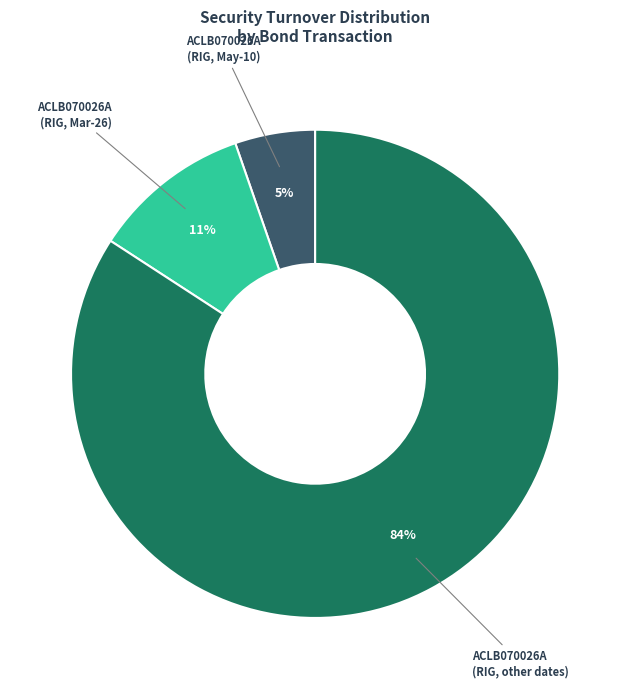

Which slice is the smallest?

ACLB070026A (RIG, May-10)